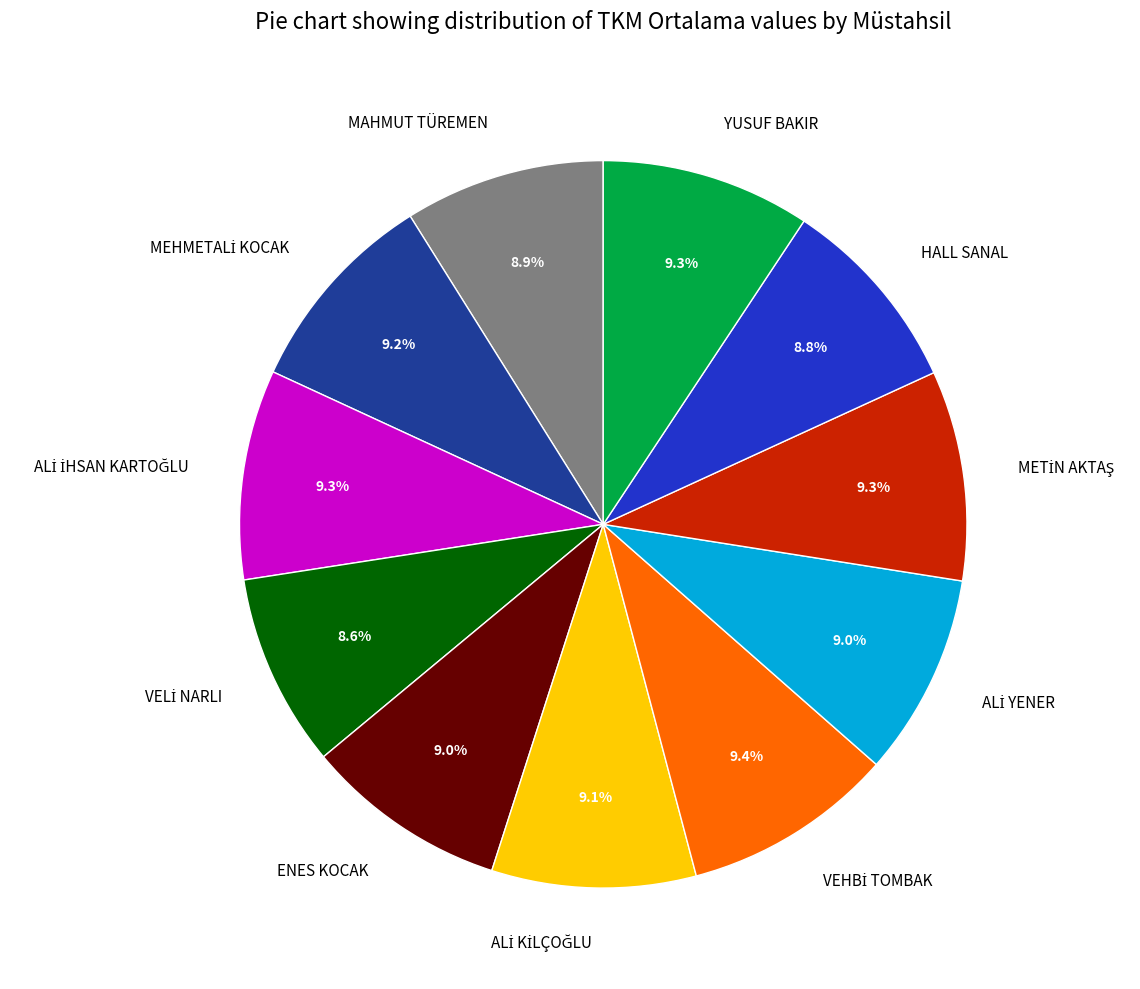

Do MAHMUT TÜREMEN and ENES KOCAK together represent more than half of the pie?

No